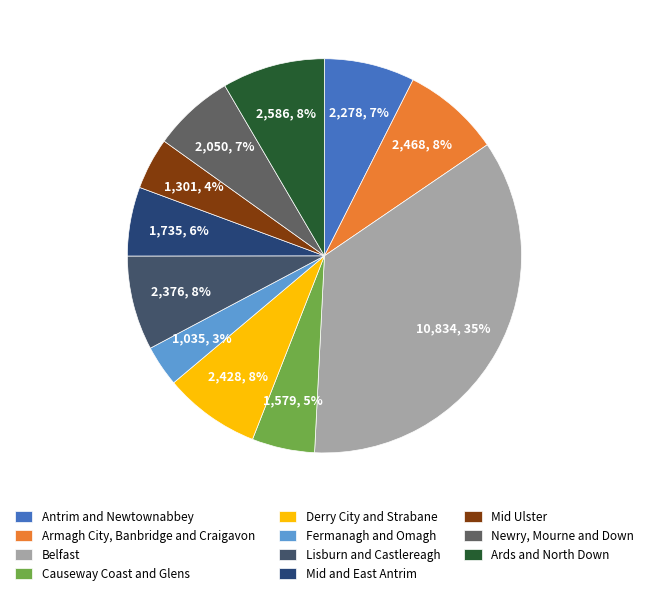

What is the smallest slice in the pie chart?

Fermanagh and Omagh